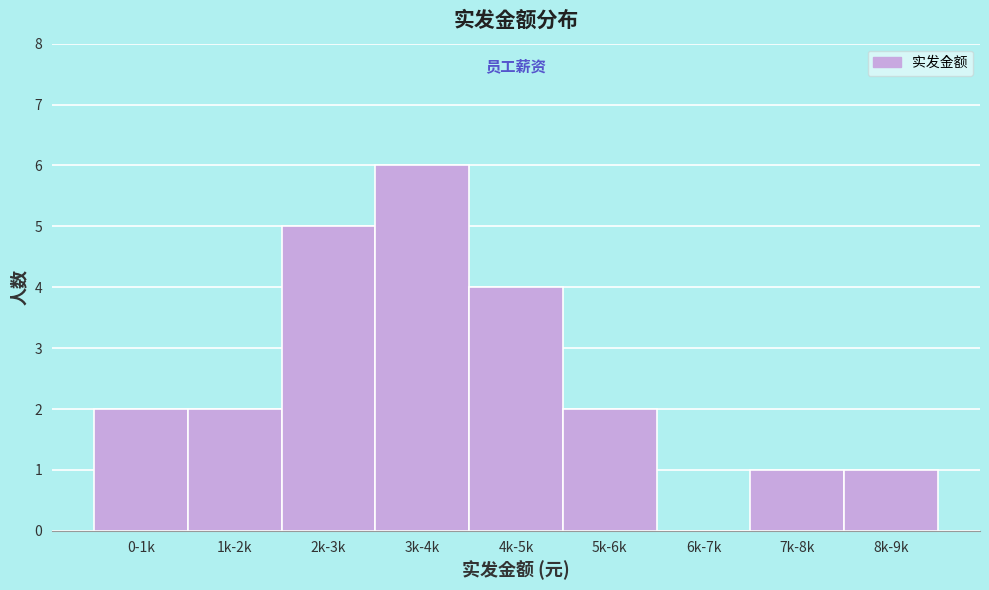

Reading left to right, what are all the values shown in this chart?

0-1k=2	1k-2k=2	2k-3k=5	3k-4k=6	4k-5k=4	5k-6k=2	6k-7k=0	7k-8k=1	8k-9k=1